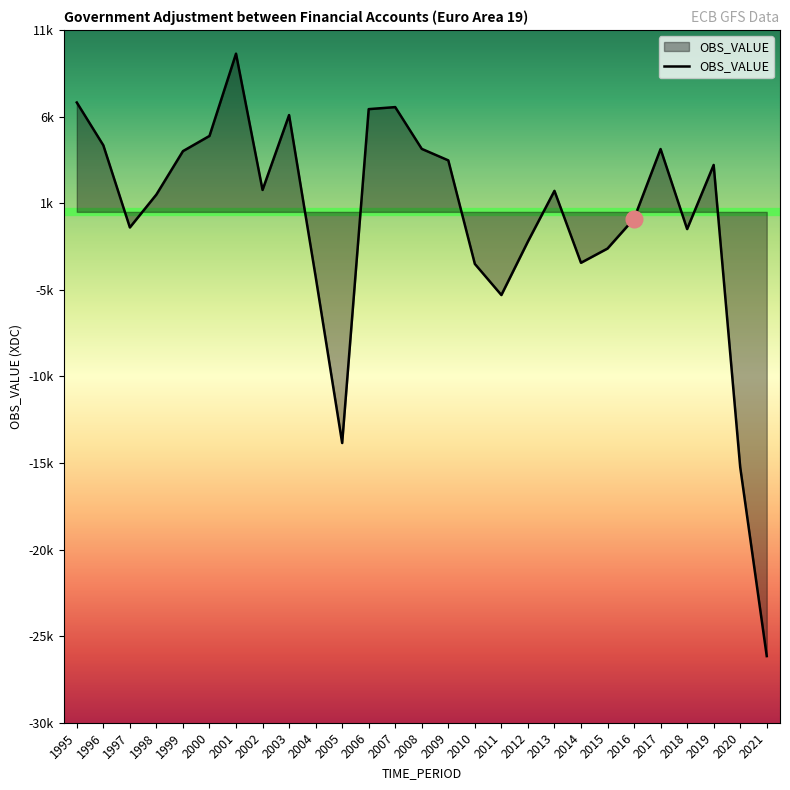

The value at 1999 is 2227.8. True or false?

False